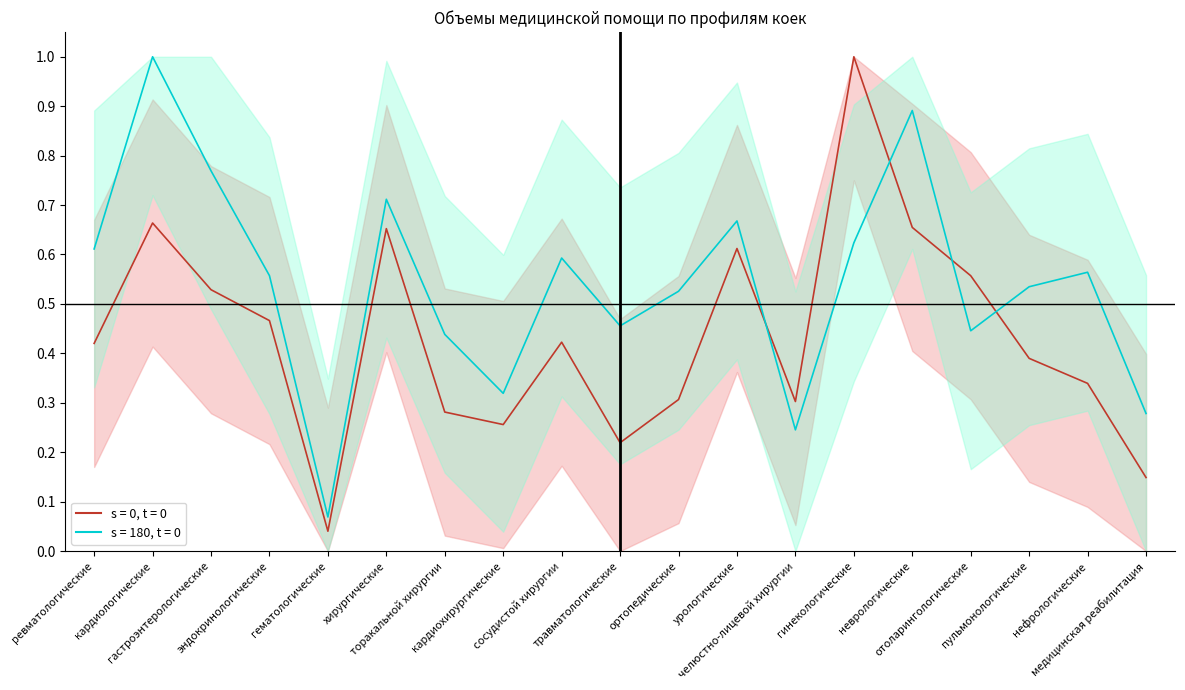

Reading left to right, what are all the values shown in this chart?

s = 0, t = 0: ревматологические=0.4	кардиологические=0.7	гастроэнтерологические=0.5	эндокринологические=0.5	гематологические=0.0	хирургические=0.7	торакальной хирургии=0.3	кардиохирургические=0.3	сосудистой хирургии=0.4	травматологические=0.2	ортопедические=0.3	урологические=0.6	челюстно-лицевой хирургии=0.3	гинекологические=1.0	неврологические=0.7	отоларингологические=0.6	пульмонологические=0.4	нефрологические=0.3	медицинская реабилитация=0.1
s = 180, t = 0: ревматологические=0.6	кардиологические=1.0	гастроэнтерологические=0.8	эндокринологические=0.6	гематологические=0.1	хирургические=0.7	торакальной хирургии=0.4	кардиохирургические=0.3	сосудистой хирургии=0.6	травматологические=0.5	ортопедические=0.5	урологические=0.7	челюстно-лицевой хирургии=0.2	гинекологические=0.6	неврологические=0.9	отоларингологические=0.4	пульмонологические=0.5	нефрологические=0.6	медицинская реабилитация=0.3